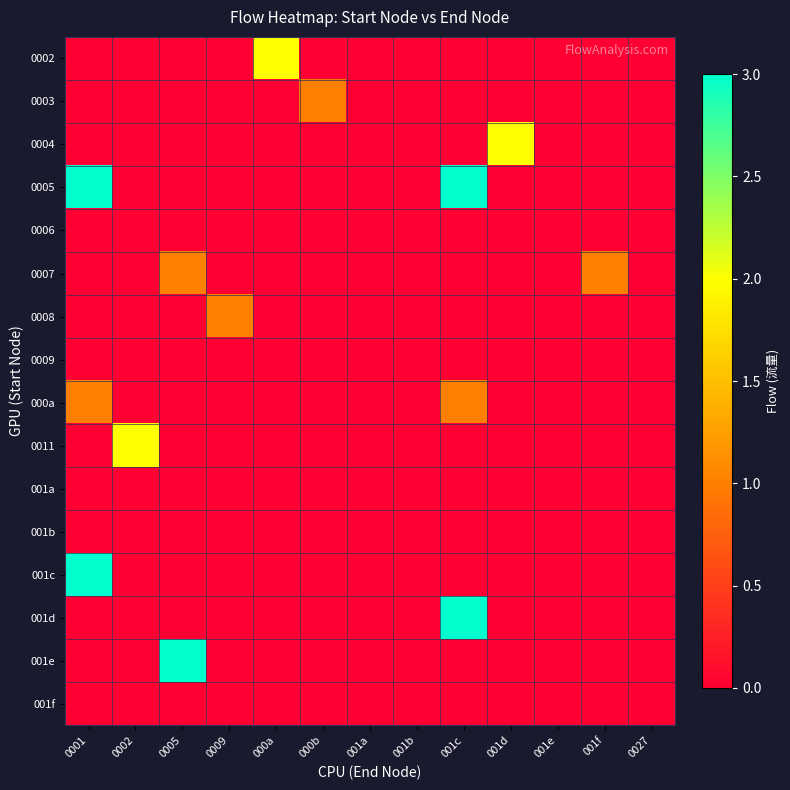

Reading left to right, extract all data points from this chart.

0002: 0001=0	0002=0	0005=0	0009=0	000a=2	000b=0	001a=0	001b=0	001c=0	001d=0	001e=0	001f=0	0027=0
0003: 0001=0	0002=0	0005=0	0009=0	000a=0	000b=1	001a=0	001b=0	001c=0	001d=0	001e=0	001f=0	0027=0
0004: 0001=0	0002=0	0005=0	0009=0	000a=0	000b=0	001a=0	001b=0	001c=0	001d=2	001e=0	001f=0	0027=0
0005: 0001=3	0002=0	0005=0	0009=0	000a=0	000b=0	001a=0	001b=0	001c=3	001d=0	001e=0	001f=0	0027=0
0006: 0001=0	0002=0	0005=0	0009=0	000a=0	000b=0	001a=0	001b=0	001c=0	001d=0	001e=0	001f=0	0027=0
0007: 0001=0	0002=0	0005=1	0009=0	000a=0	000b=0	001a=0	001b=0	001c=0	001d=0	001e=0	001f=1	0027=0
0008: 0001=0	0002=0	0005=0	0009=1	000a=0	000b=0	001a=0	001b=0	001c=0	001d=0	001e=0	001f=0	0027=0
0009: 0001=0	0002=0	0005=0	0009=0	000a=0	000b=0	001a=0	001b=0	001c=0	001d=0	001e=0	001f=0	0027=0
000a: 0001=1	0002=0	0005=0	0009=0	000a=0	000b=0	001a=0	001b=0	001c=1	001d=0	001e=0	001f=0	0027=0
0011: 0001=0	0002=2	0005=0	0009=0	000a=0	000b=0	001a=0	001b=0	001c=0	001d=0	001e=0	001f=0	0027=0
001a: 0001=0	0002=0	0005=0	0009=0	000a=0	000b=0	001a=0	001b=0	001c=0	001d=0	001e=0	001f=0	0027=0
001b: 0001=0	0002=0	0005=0	0009=0	000a=0	000b=0	001a=0	001b=0	001c=0	001d=0	001e=0	001f=0	0027=0
001c: 0001=3	0002=0	0005=0	0009=0	000a=0	000b=0	001a=0	001b=0	001c=0	001d=0	001e=0	001f=0	0027=0
001d: 0001=0	0002=0	0005=0	0009=0	000a=0	000b=0	001a=0	001b=0	001c=3	001d=0	001e=0	001f=0	0027=0
001e: 0001=0	0002=0	0005=3	0009=0	000a=0	000b=0	001a=0	001b=0	001c=0	001d=0	001e=0	001f=0	0027=0
001f: 0001=0	0002=0	0005=0	0009=0	000a=0	000b=0	001a=0	001b=0	001c=0	001d=0	001e=0	001f=0	0027=0